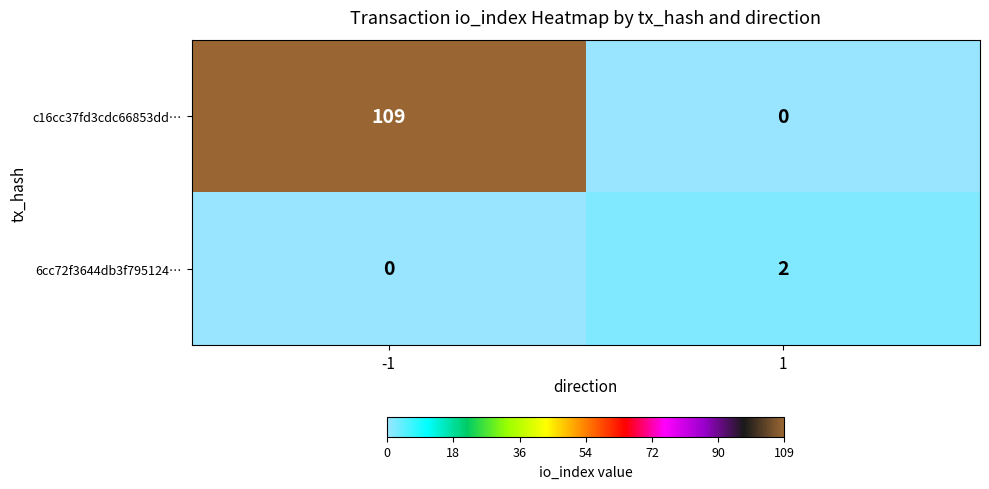

Which series has the largest range (max minus min)?

c16cc37fd3cdc66853dd…